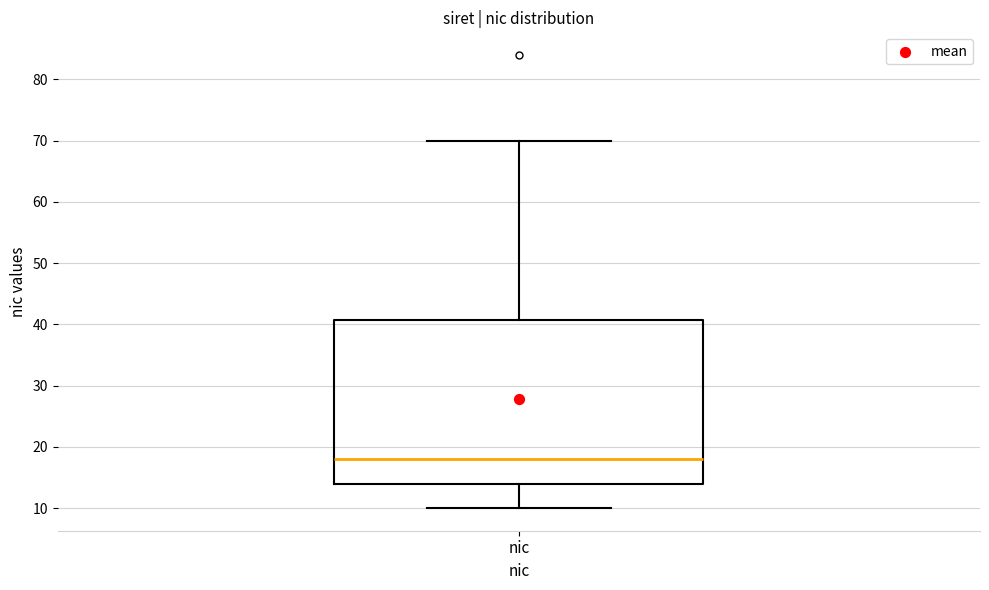

Transcribe this box plot: give where the median line is, the range the box spans, and where the two whiskers end, as read against the y-axis. The values are not printed on the chart, so give them approximately, as read against the axis.

median 18, box 14 to 41, whiskers 10 to 70